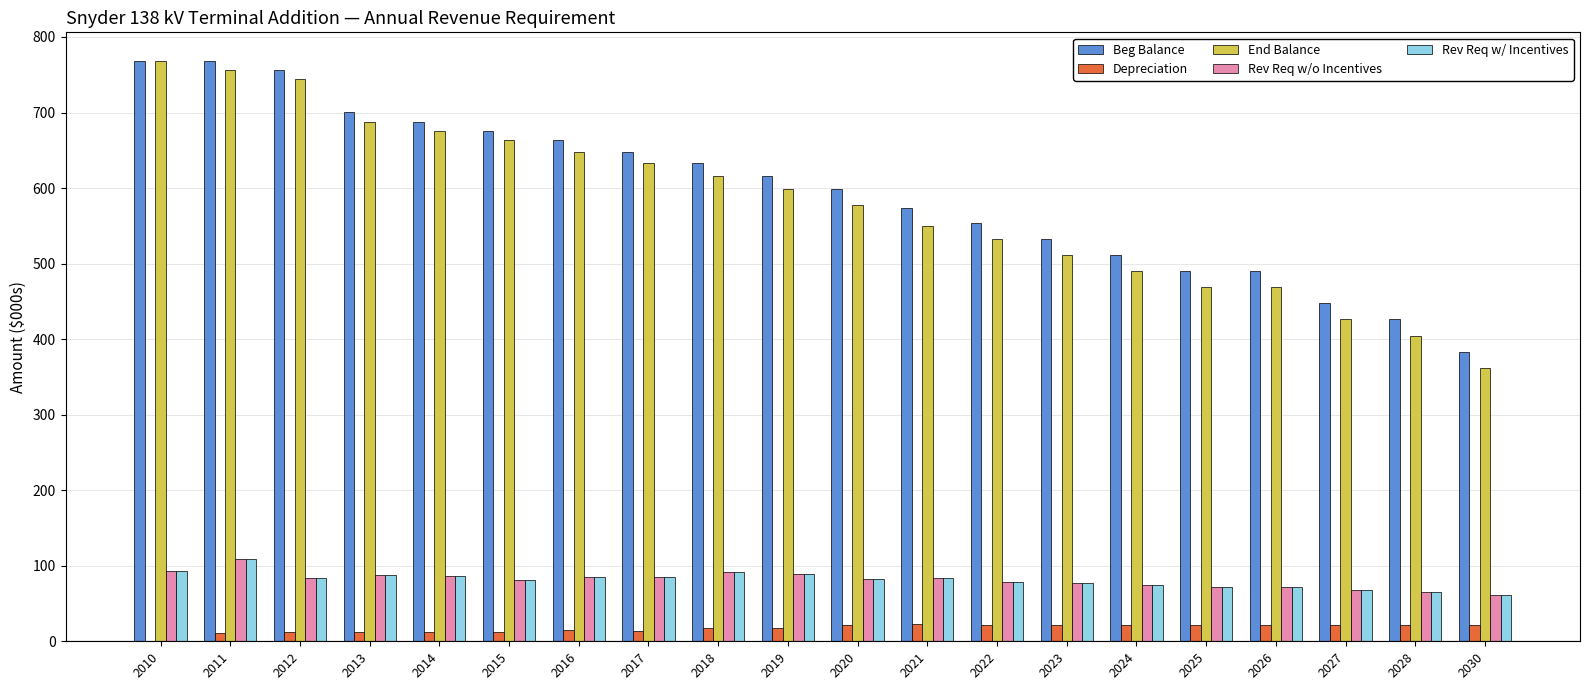

Is the value of Rev Req w/ Incentives at 2026 greater than the value of End Balance at 2015?

No